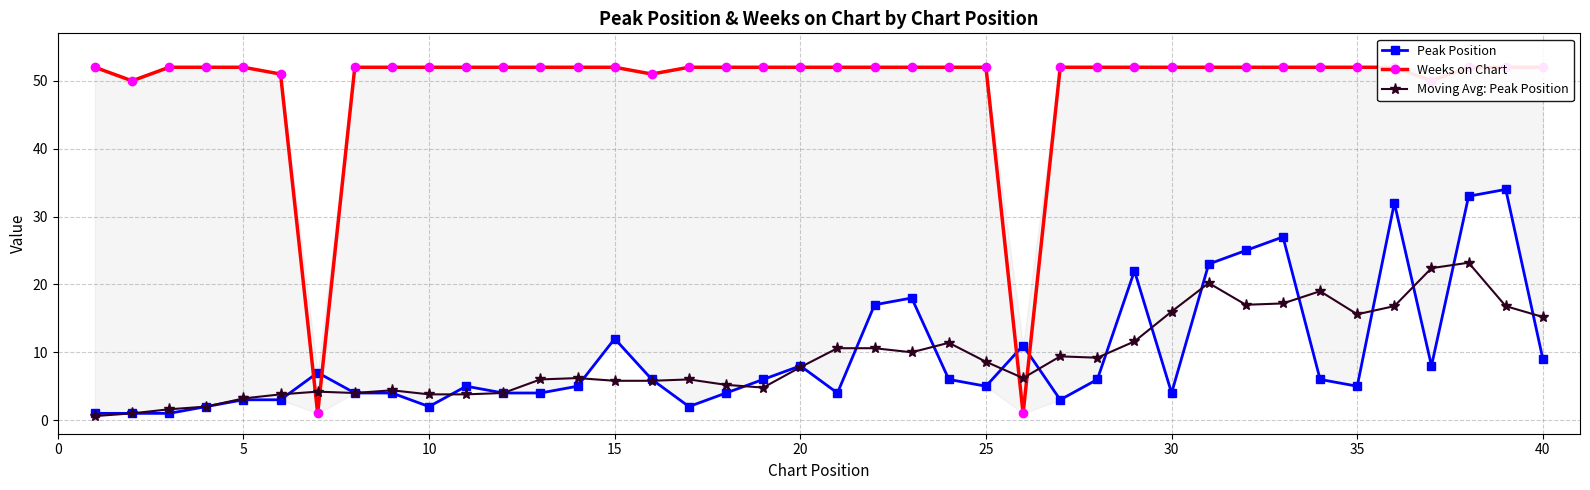

How many data points in Peak Position are less than 6?

20